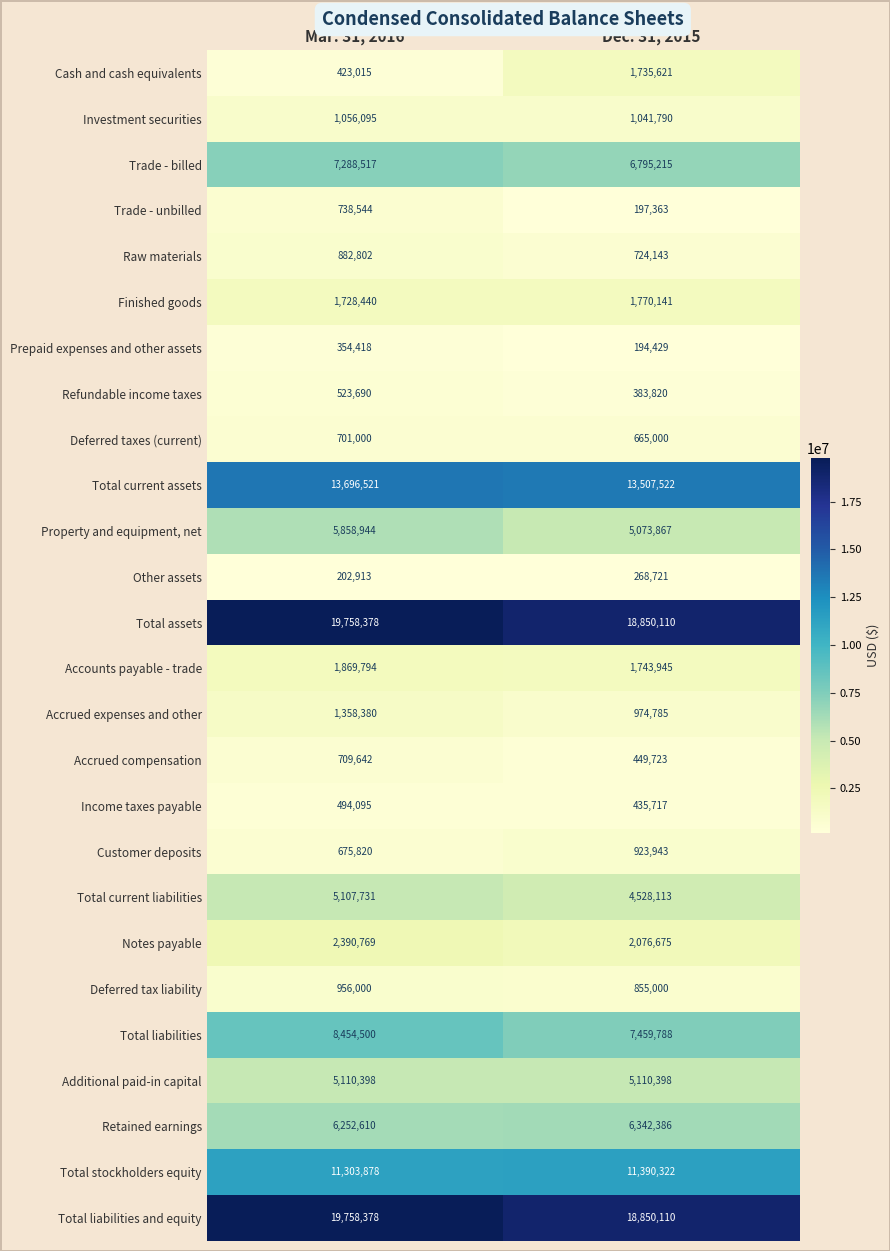

What is the greatest value displayed?

19758378